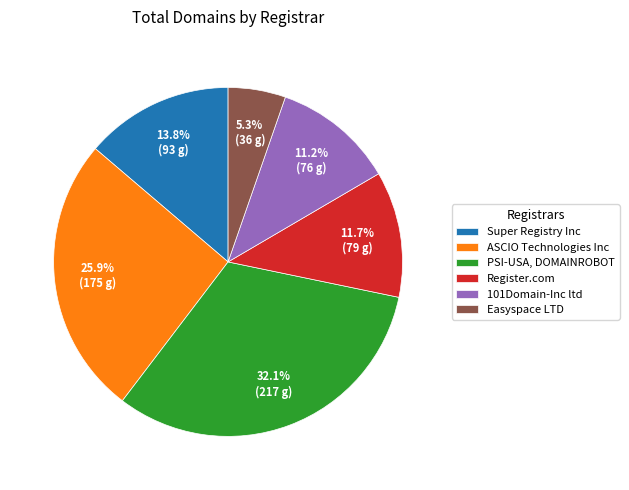

How many segments does this pie chart have?

6